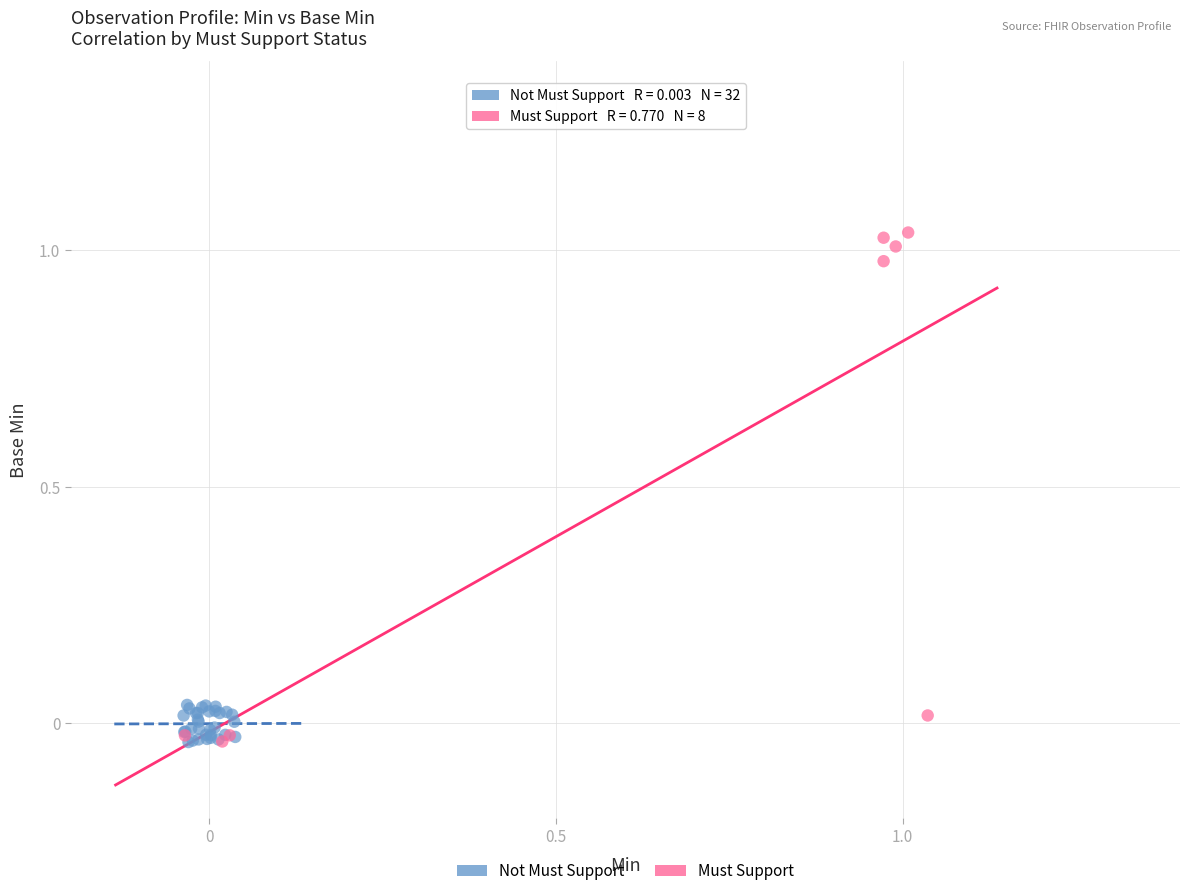

Which series contains the highest Y value?

Must Support